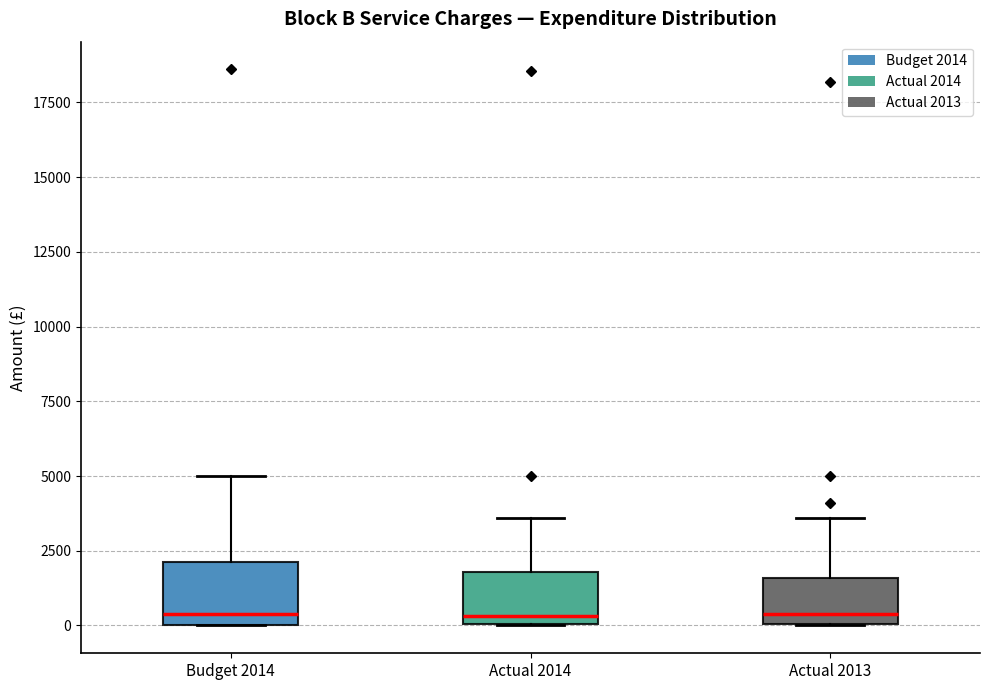

Reading left to right, transcribe this box plot: for each box, give where its median line is, the range the box spans, and where its two whiskers end, as read against the y-axis. The values are not printed on the chart, so give them approximately, as read against the axis.

Budget 2014: median 500, box 0 to 2000, whiskers 0 to 5000
Actual 2014: median 500, box 0 to 2000, whiskers 0 to 3500
Actual 2013: median 500, box 0 to 1500, whiskers 0 to 3500